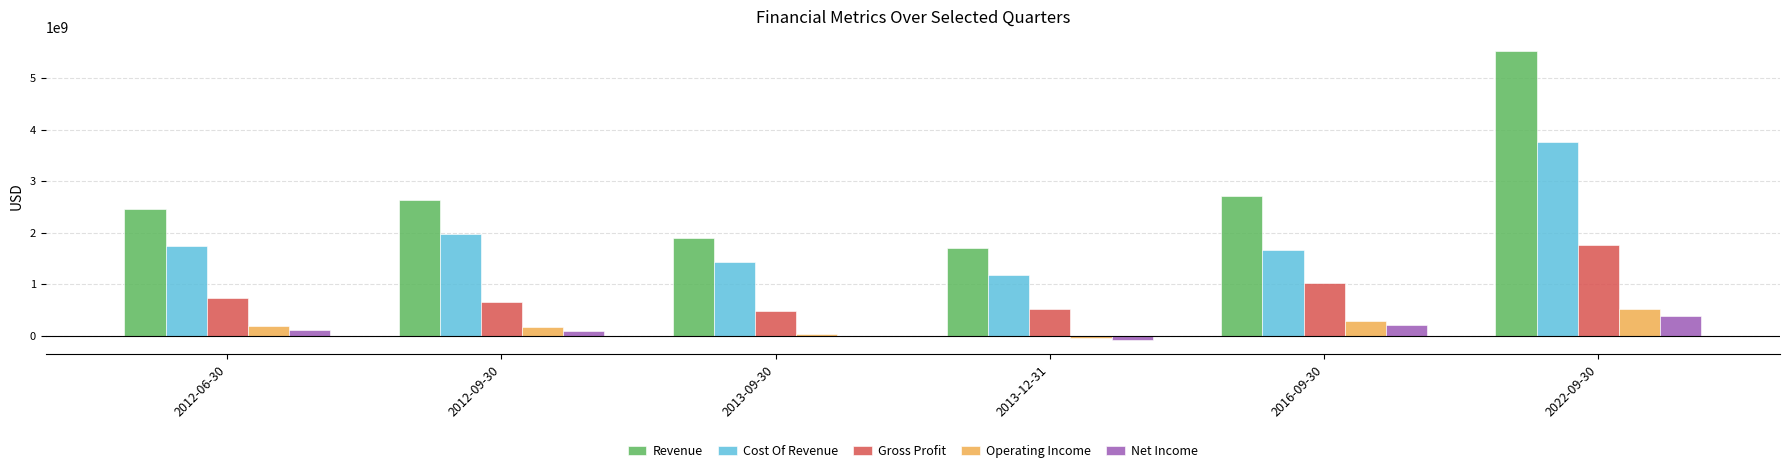

True or false: Cost Of Revenue has a value of 3770077000 at 2022-09-30.

True